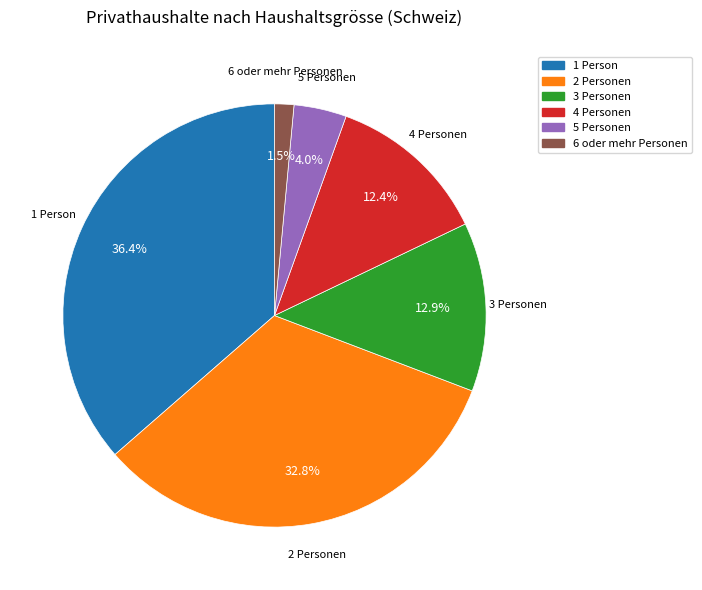

Which category has the biggest portion of the pie?

1 Person